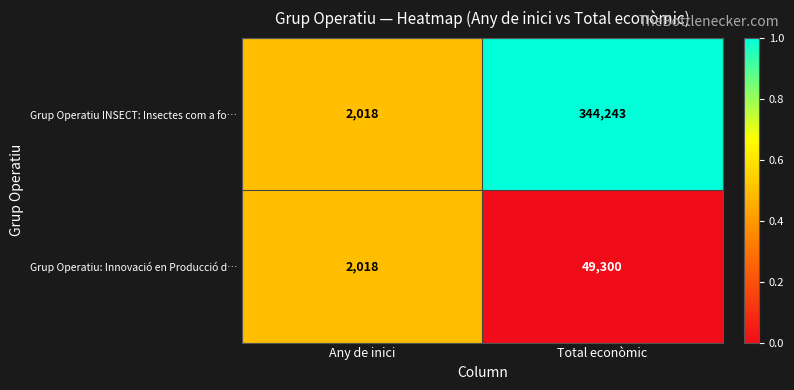

How many distinct data groups are displayed?

2